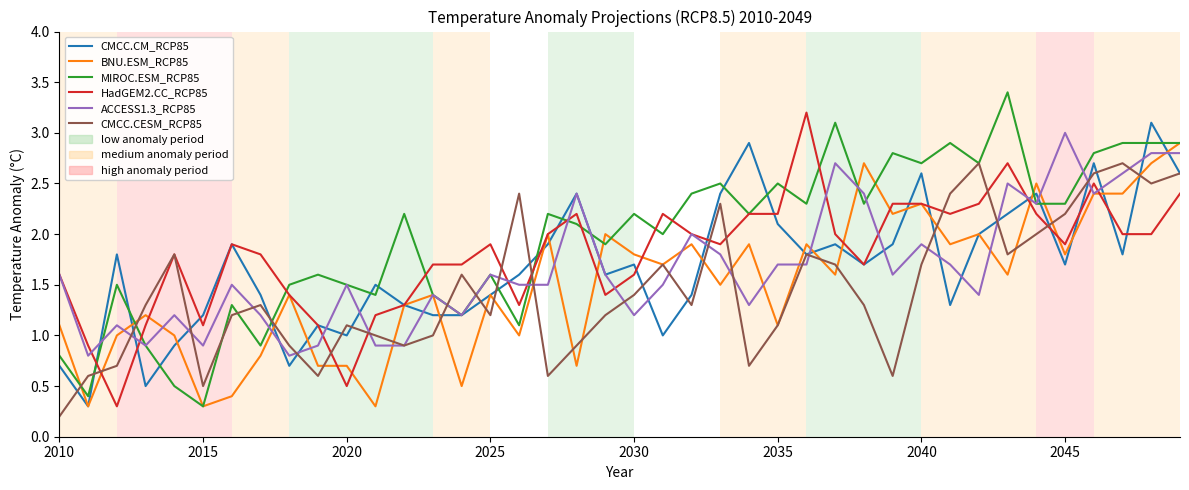

What is the greatest value displayed?

3.4